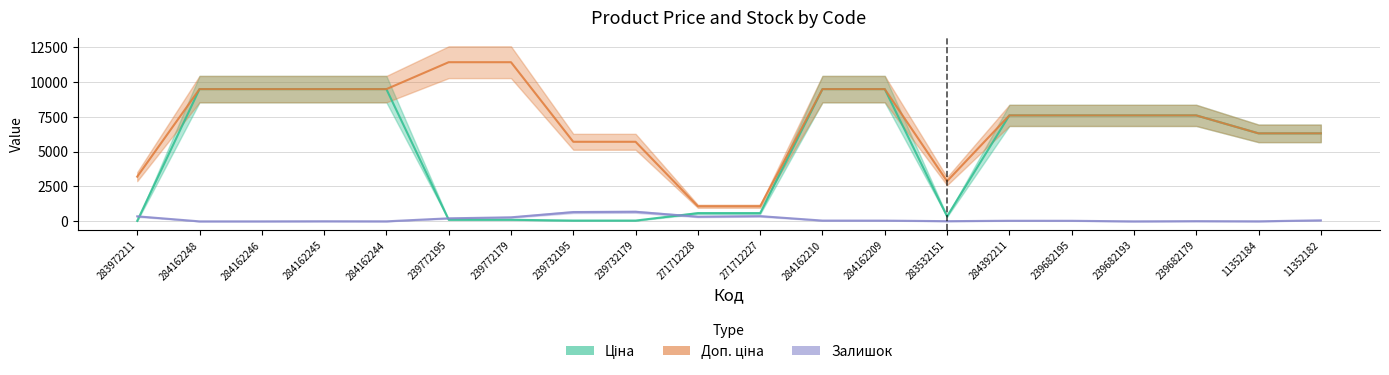

Between 284162248 and 239682195, which is larger?

284162248